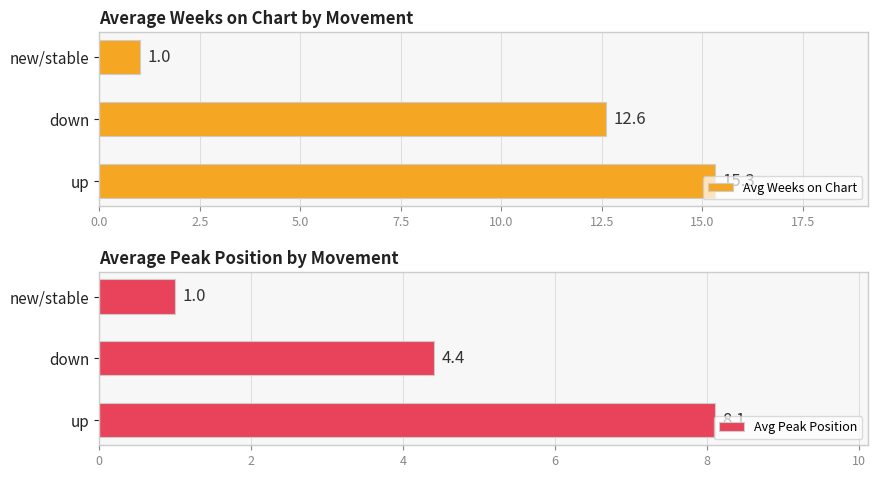

What is the average value of the Avg Peak Position series?

4.5